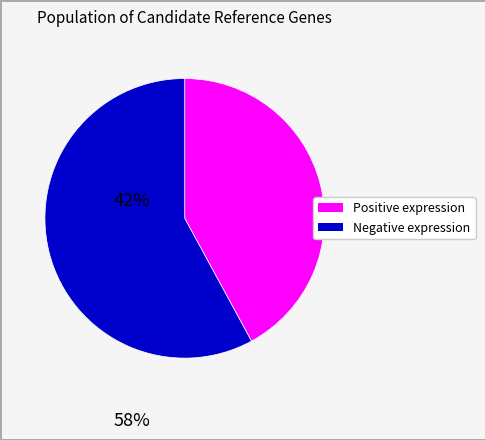

Is there any slice that represents more than half of the pie?

Yes